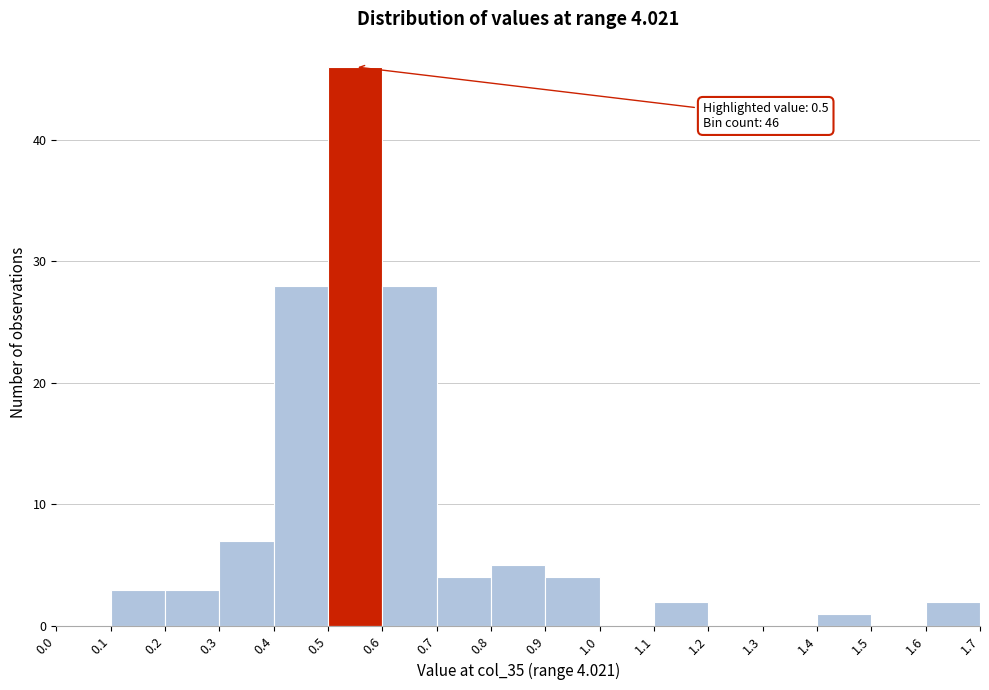

Over which range of the x-axis is the bar tallest?

0.5 to 0.6